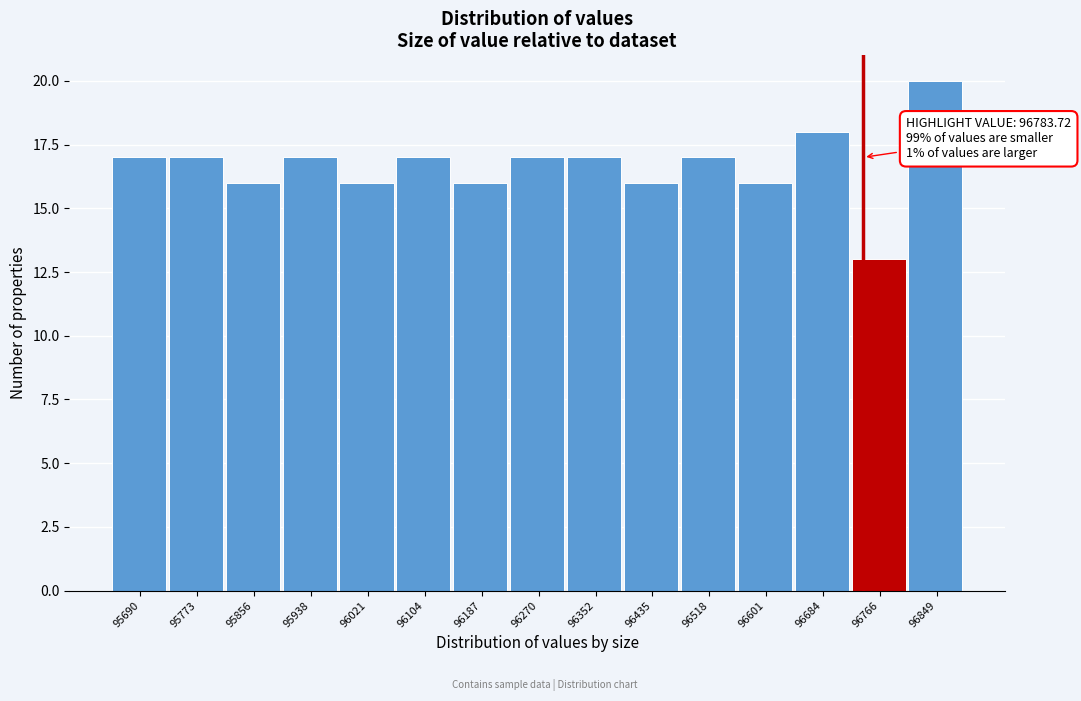

Reading left to right, list all the values displayed in this chart.

17	17	16	17	16	17	16	17	17	16	17	16	18	13	20